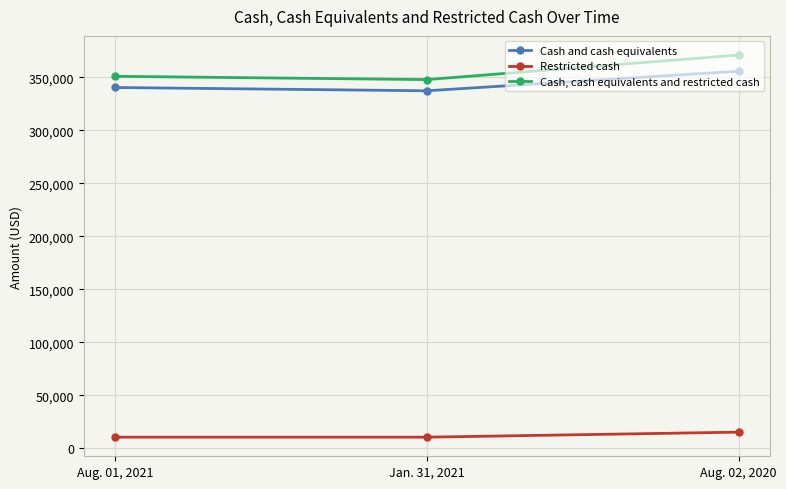

What is the total value across all series at Aug. 02, 2020?

741776